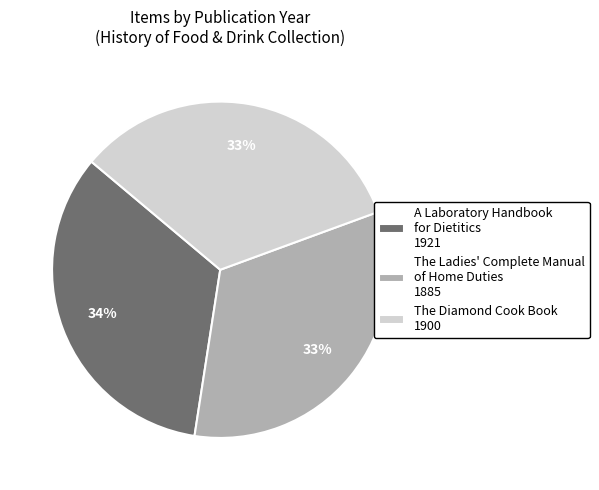

What percentage is the The Ladies' Complete Manual of Home Duties 1885 slice, to the nearest percent?

33%